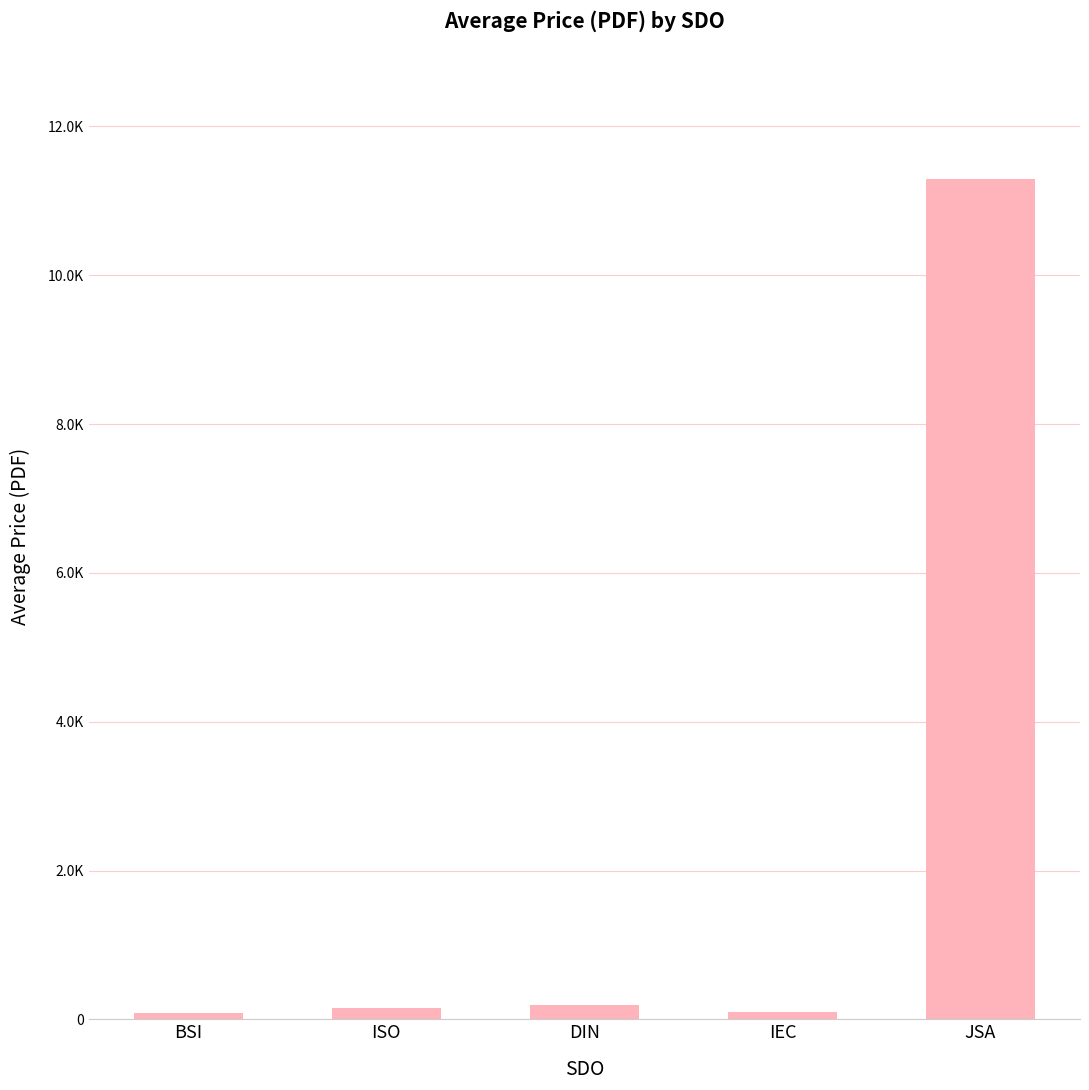

What is the greatest value displayed?

11300.0